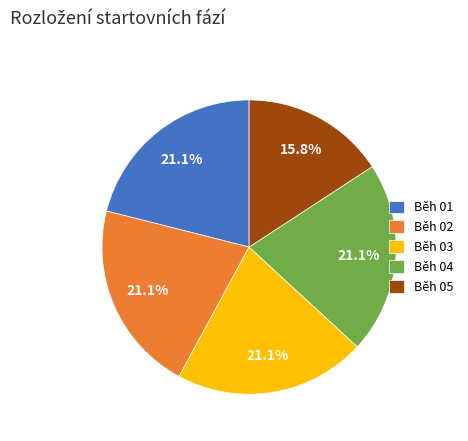

Is it true that Běh 01 is 21% of the pie?

True